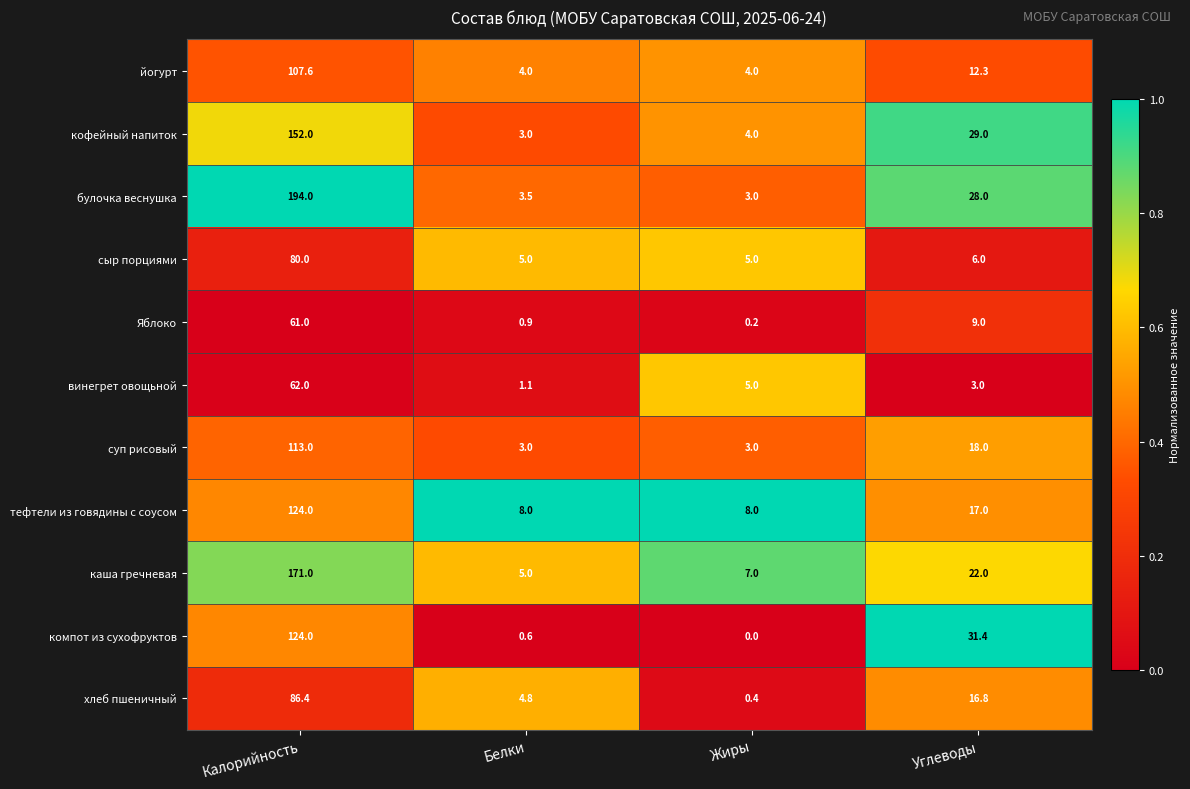

Count the number of categories in the chart.

4